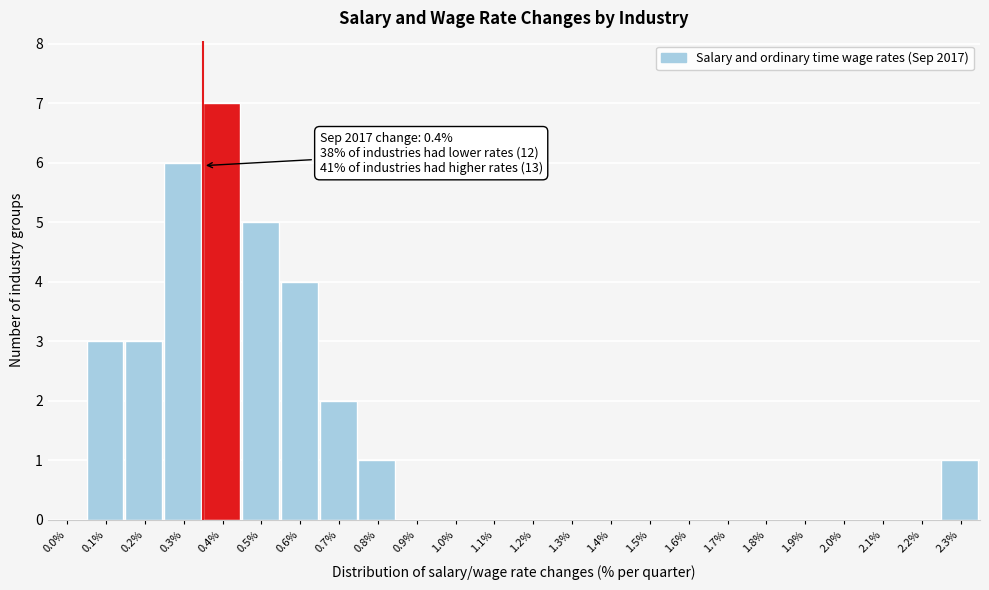

Reading right to left, list all the values displayed in this chart.

2.3%=1	2.2%=0	2.1%=0	2.0%=0	1.9%=0	1.8%=0	1.7%=0	1.6%=0	1.5%=0	1.4%=0	1.3%=0	1.2%=0	1.1%=0	1.0%=0	0.9%=0	0.8%=1	0.7%=2	0.6%=4	0.5%=5	0.4%=7	0.3%=6	0.2%=3	0.1%=3	0.0%=0